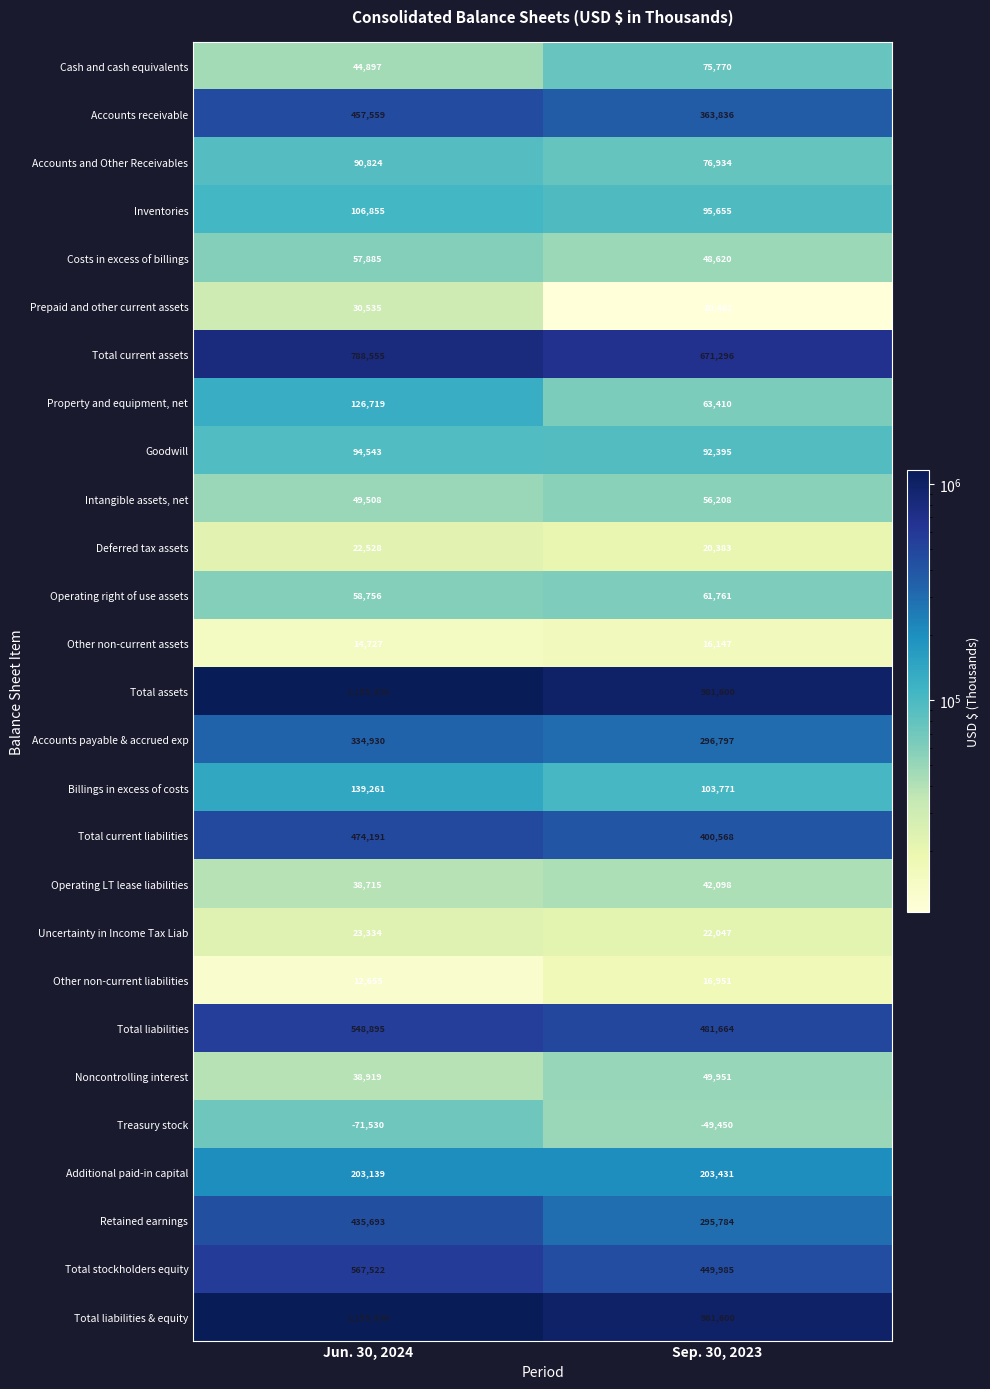

What is the difference between the highest and lowest values at Jun. 30, 2024?

1226866